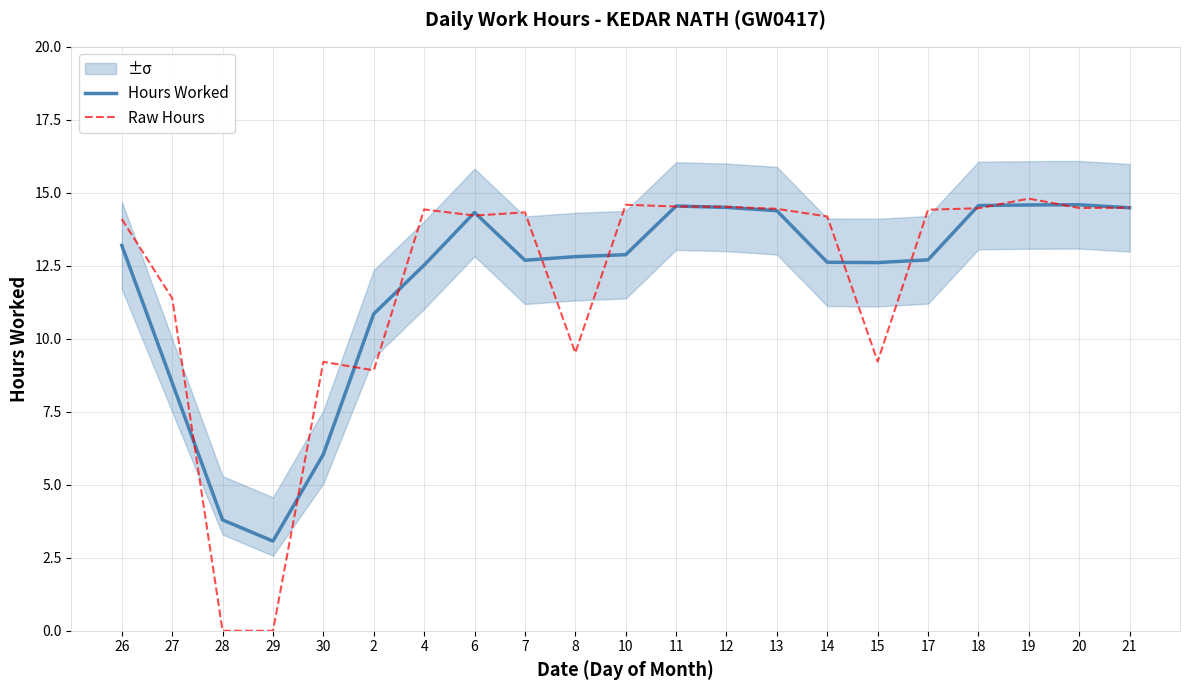

What is the label of the 14th point from the left?

13